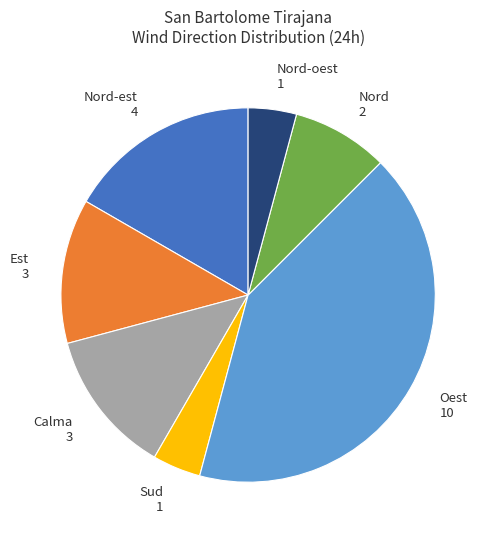

How many segments does this pie chart have?

7